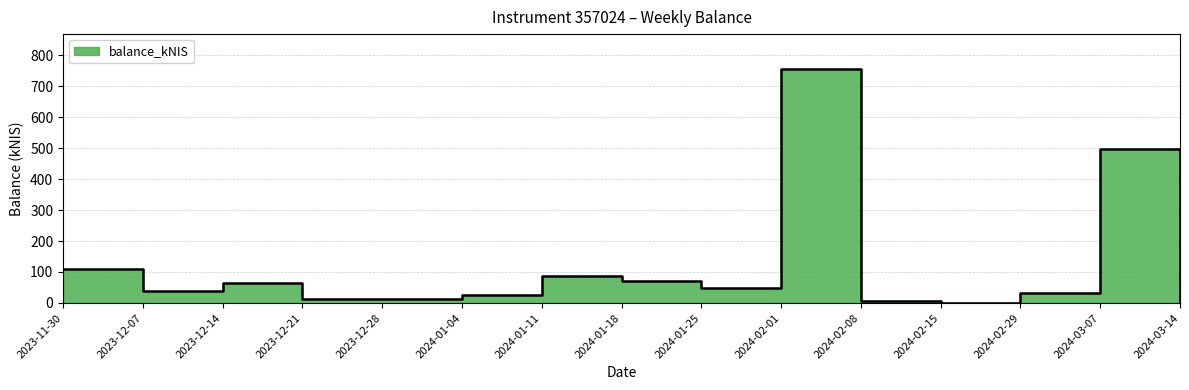

What is the change in value from 2024-02-08 to 2024-03-14?

-6.2